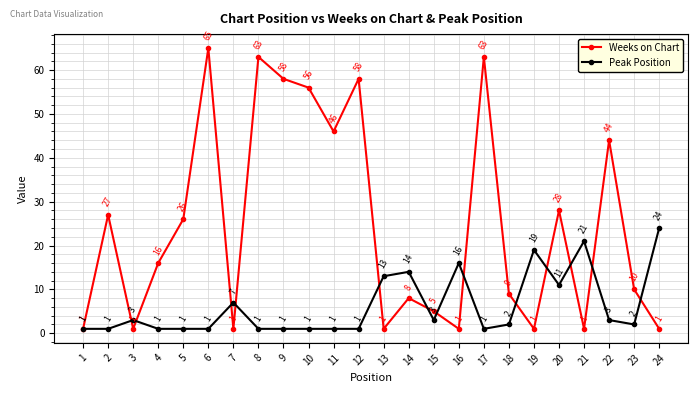

At which category does Peak Position reach its first local peak?

3